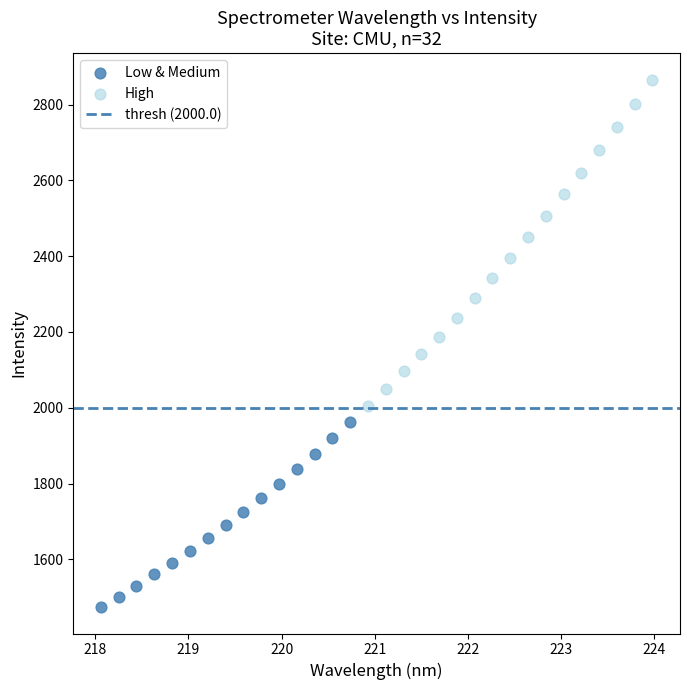

Which series contains the lowest Y value?

Low & Medium